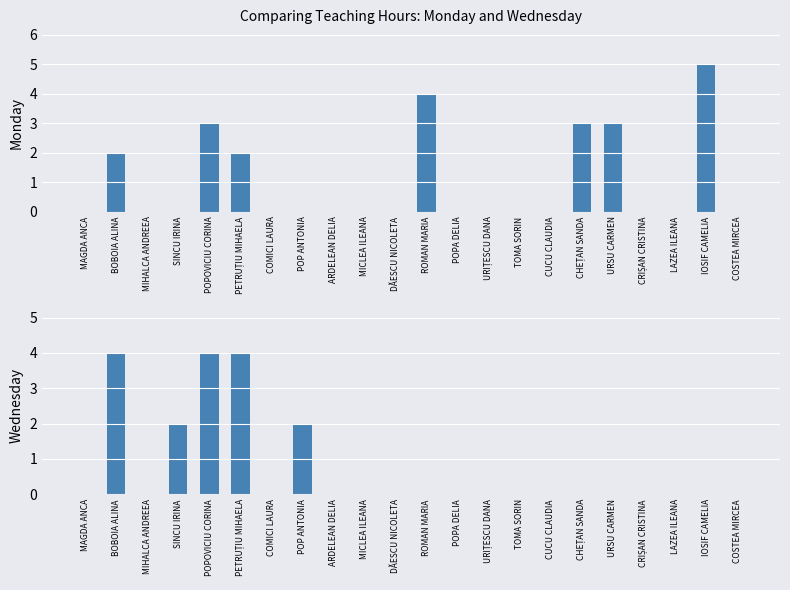

What is the label of the 11th bar from the left?

DĂESCU NICOLETA